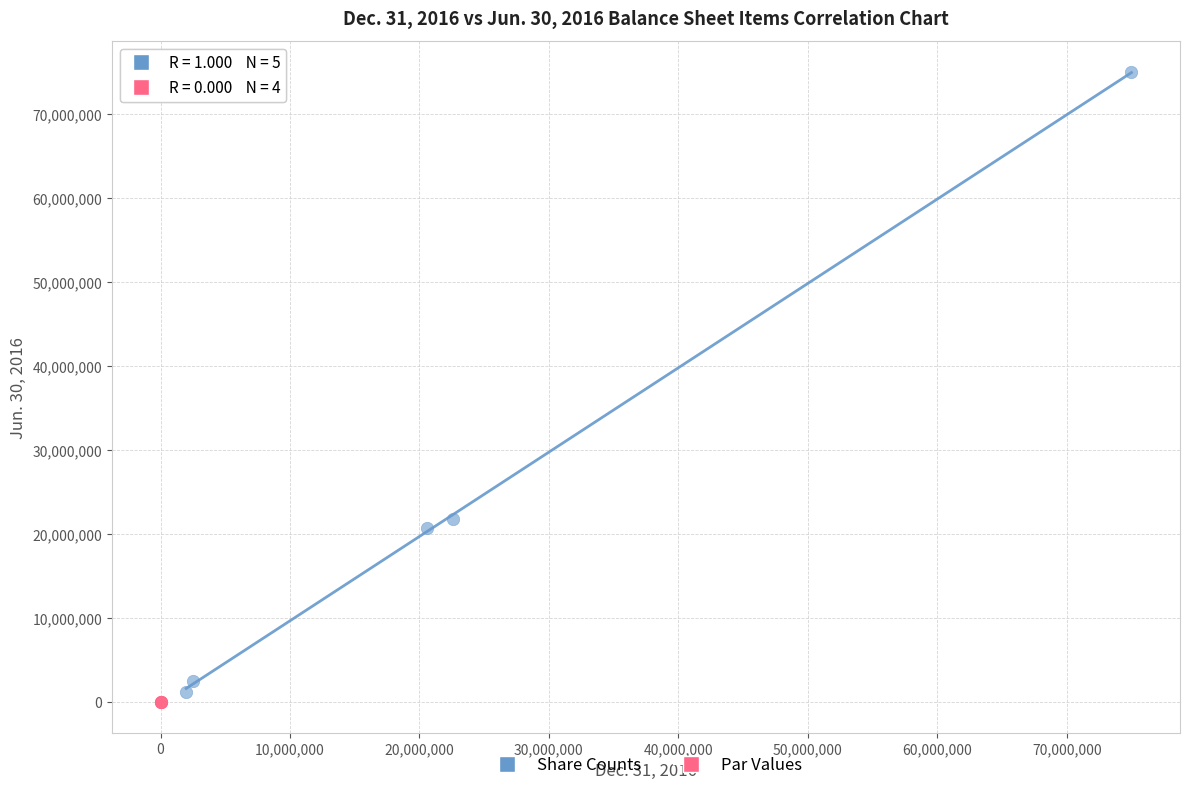

Which series reaches the maximum Y coordinate?

Share Counts